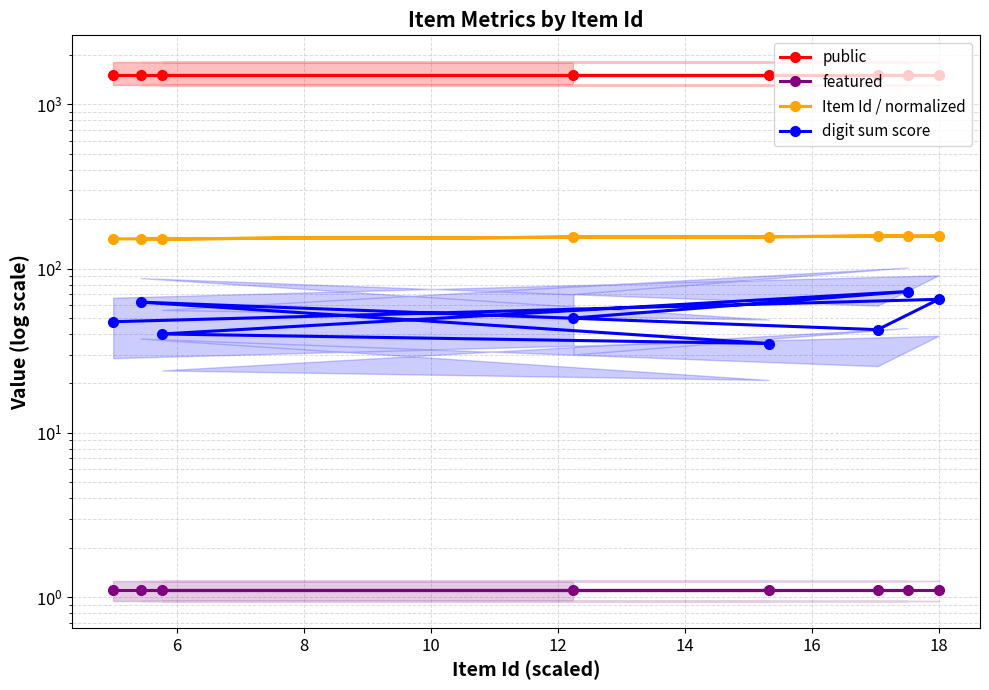

What is the average value of the digit sum score series?

51.9